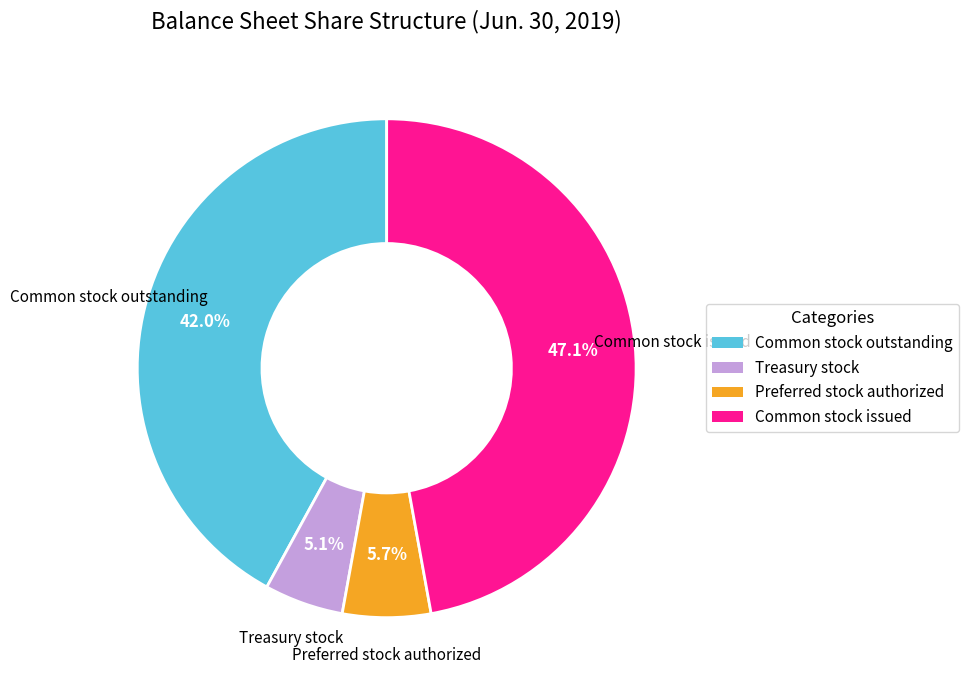

How many segments does this pie chart have?

4